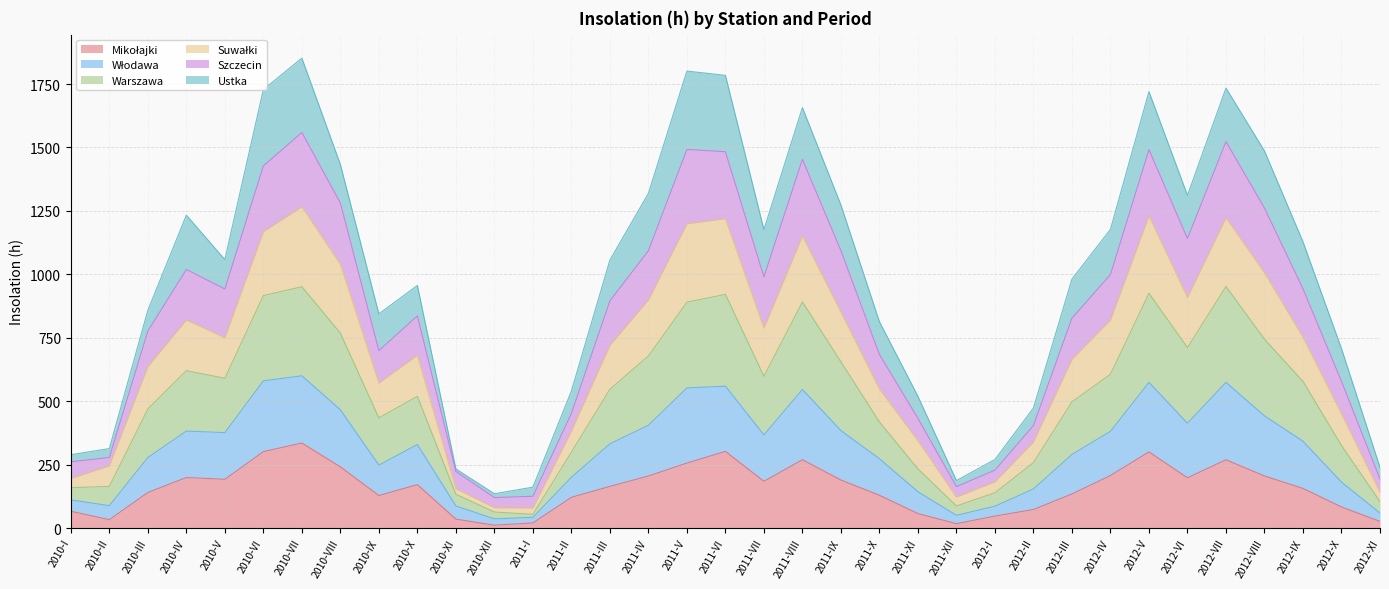

What is the total value across all series at 2012-IV?

1177